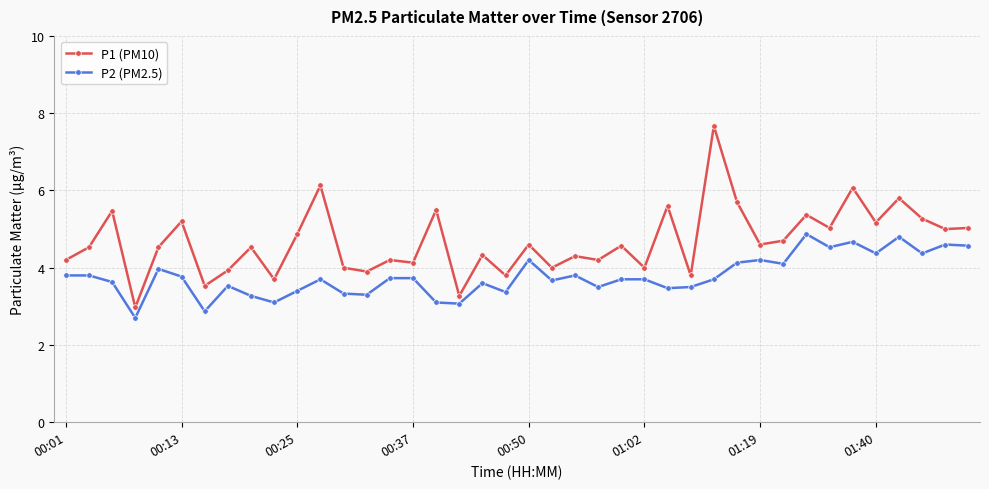

True or false: P1 (PM10) has more than 2 points higher than both neighbors.

True